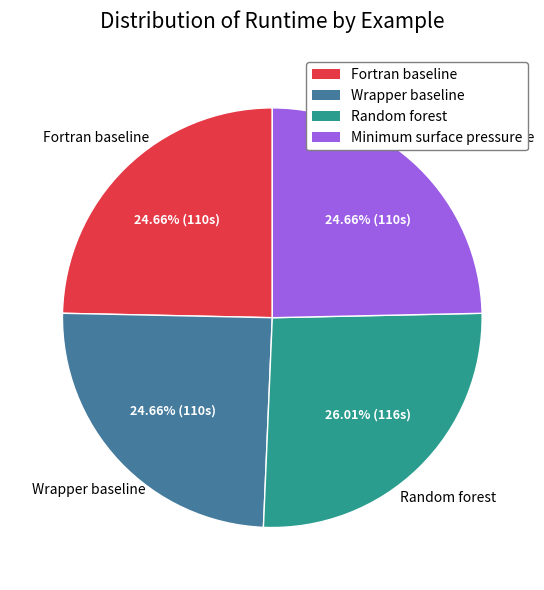

Is the sum of Wrapper baseline and Random forest greater than half?

Yes